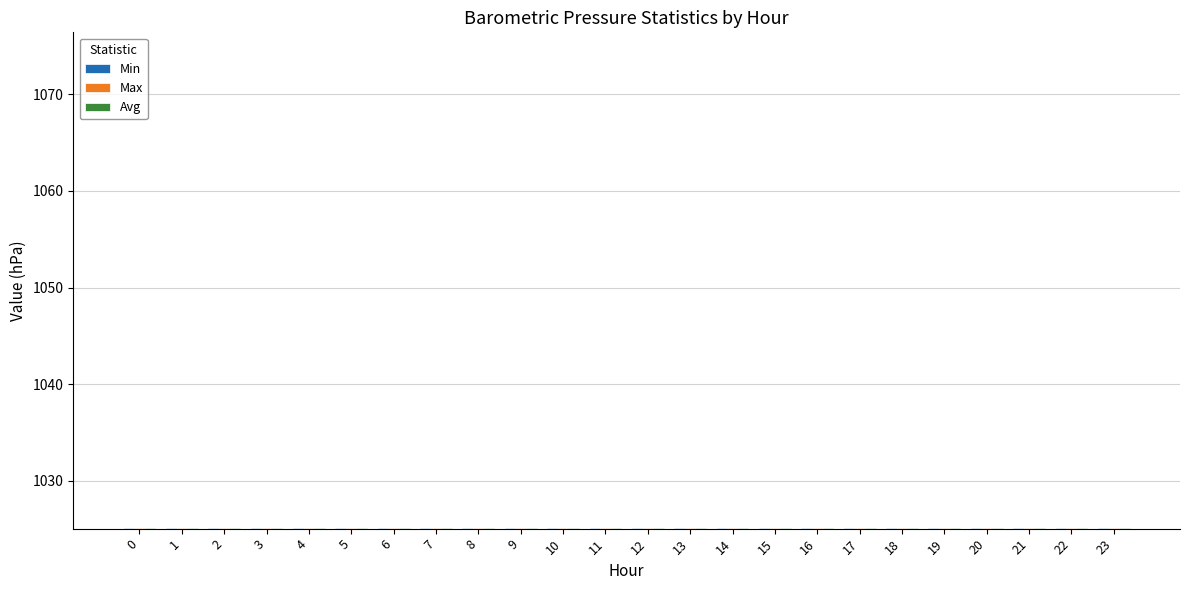

The value of Min at 15 is 491.0. True or false?

False